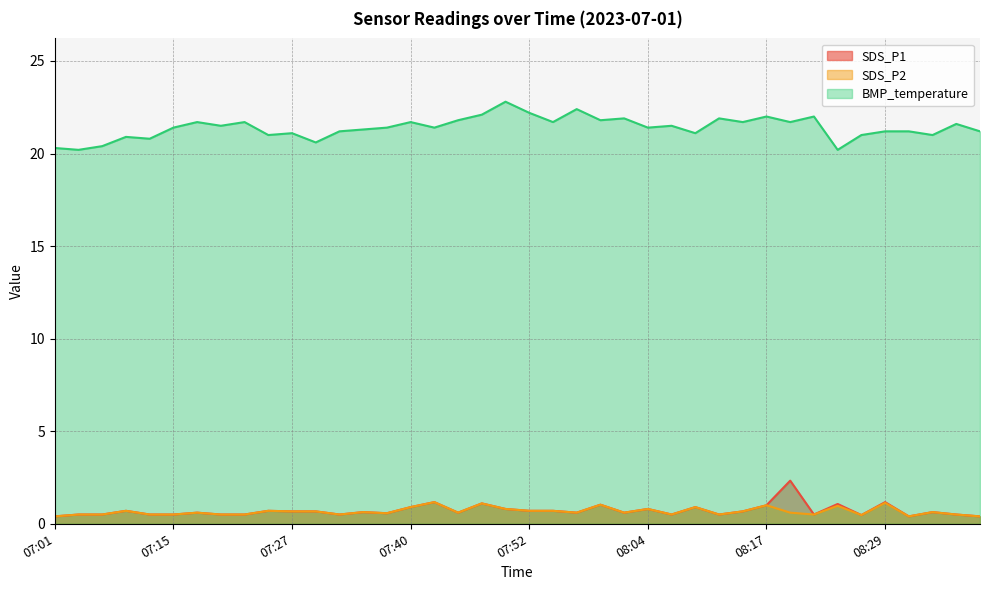

Reading left to right, extract all data points from this chart.

SDS_P1: 07:01=0.4	07:04=0.5	07:07=0.5	07:10=0.7	07:12=0.5	07:15=0.5	07:17=0.6	07:20=0.5	07:22=0.5	07:25=0.7	07:27=0.7	07:30=0.7	07:32=0.5	07:35=0.6	07:37=0.6	07:40=0.9	07:42=1.2	07:45=0.6	07:47=1.1	07:50=0.8	07:52=0.7	07:55=0.7	07:57=0.6	08:00=1.0	08:02=0.6	08:04=0.8	08:07=0.5	08:10=0.9	08:12=0.5	08:15=0.7	08:17=1.0	08:20=2.3	08:22=0.5	08:24=1.1	08:27=0.5	08:29=1.2	08:32=0.4	08:34=0.6	08:37=0.5	08:39=0.4
SDS_P2: 07:01=0.4	07:04=0.5	07:07=0.5	07:10=0.7	07:12=0.5	07:15=0.5	07:17=0.6	07:20=0.5	07:22=0.5	07:25=0.7	07:27=0.7	07:30=0.7	07:32=0.5	07:35=0.6	07:37=0.6	07:40=0.9	07:42=1.2	07:45=0.6	07:47=1.1	07:50=0.8	07:52=0.7	07:55=0.7	07:57=0.6	08:00=1.0	08:02=0.6	08:04=0.8	08:07=0.5	08:10=0.9	08:12=0.5	08:15=0.7	08:17=1.0	08:20=0.6	08:22=0.5	08:24=1.0	08:27=0.5	08:29=1.1	08:32=0.4	08:34=0.6	08:37=0.5	08:39=0.4
BMP_temperature: 07:01=20.3	07:04=20.2	07:07=20.4	07:10=20.9	07:12=20.8	07:15=21.4	07:17=21.7	07:20=21.5	07:22=21.7	07:25=21.0	07:27=21.1	07:30=20.6	07:32=21.2	07:35=21.3	07:37=21.4	07:40=21.7	07:42=21.4	07:45=21.8	07:47=22.1	07:50=22.8	07:52=22.2	07:55=21.7	07:57=22.4	08:00=21.8	08:02=21.9	08:04=21.4	08:07=21.5	08:10=21.1	08:12=21.9	08:15=21.7	08:17=22.0	08:20=21.7	08:22=22.0	08:24=20.2	08:27=21.0	08:29=21.2	08:32=21.2	08:34=21.0	08:37=21.6	08:39=21.2